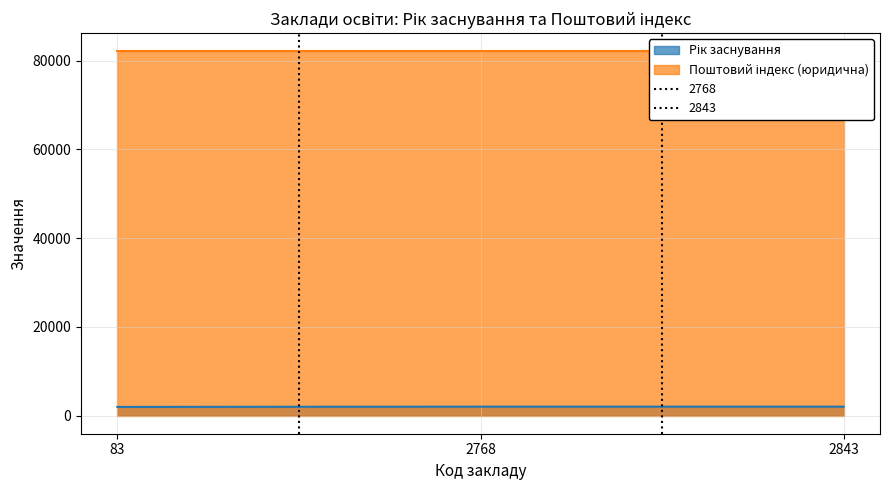

List the labels in order of value, largest first.

2768, 2843, 83